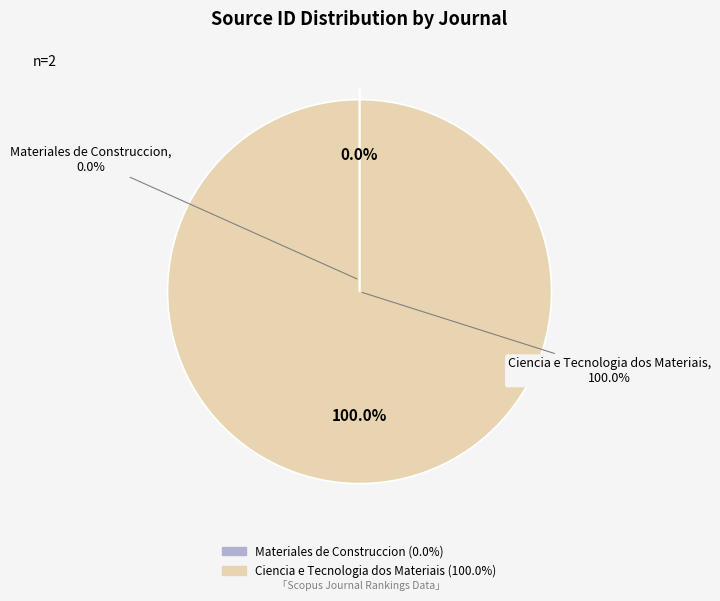

Count the number of slices in the pie.

2